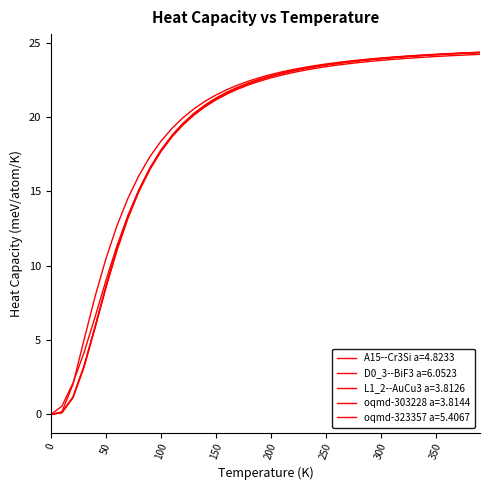

After their last crossing, which series has the higher values: A15--Cr3Si a=4.8233 or D0_3--BiF3 a=6.0523?

A15--Cr3Si a=4.8233